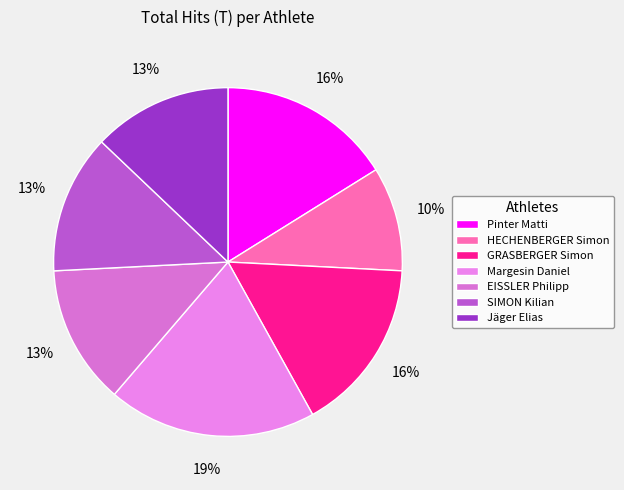

How many slices are in this pie chart?

7